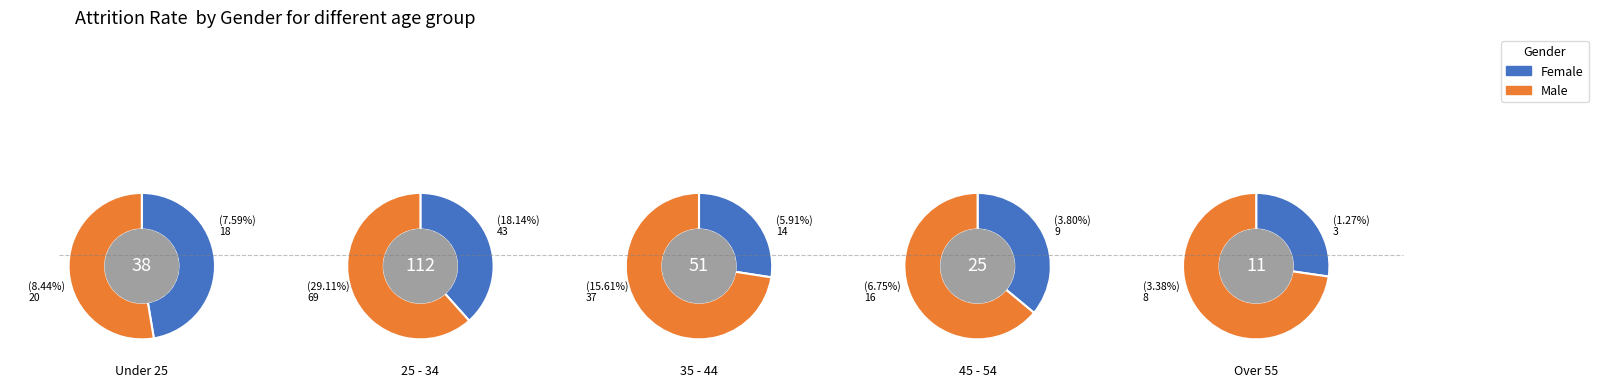

To the nearest percent, what portion does 1 represent?

49%